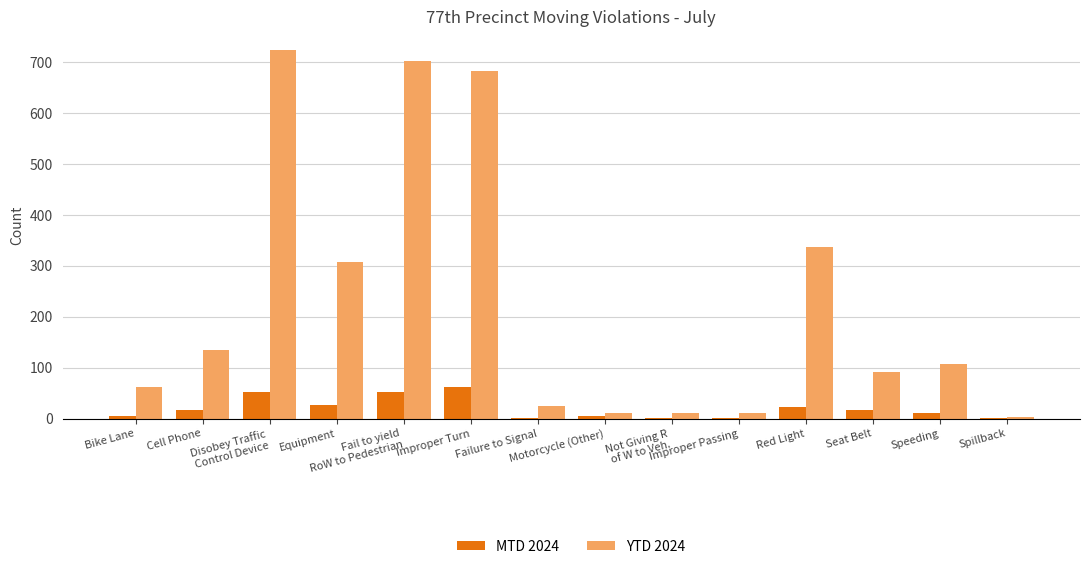

At which category is the sum across all series the highest?

Disobey Traffic
Control Device